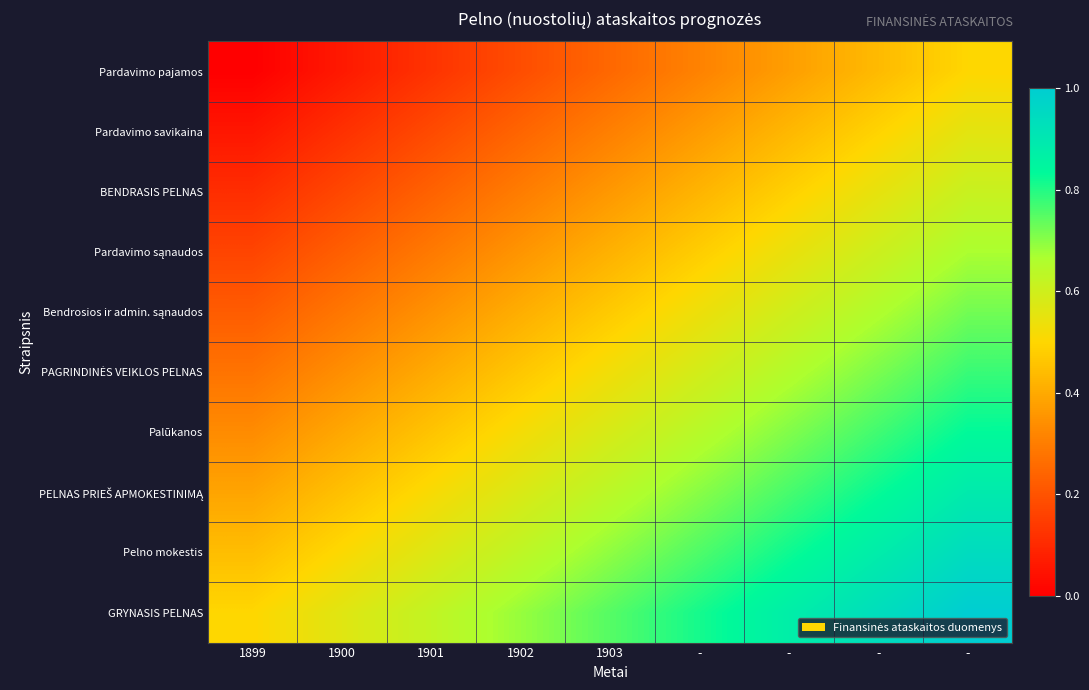

Rank the series at - from lowest to highest value.

Pardavimo pajamos, Pardavimo savikaina, BENDRASIS PELNAS, Pardavimo sąnaudos, Bendrosios ir admin. sąnaudos, PAGRINDINĖS VEIKLOS PELNAS, Palūkanos, PELNAS PRIEŠ APMOKESTINIMĄ, Pelno mokestis, GRYNASIS PELNAS